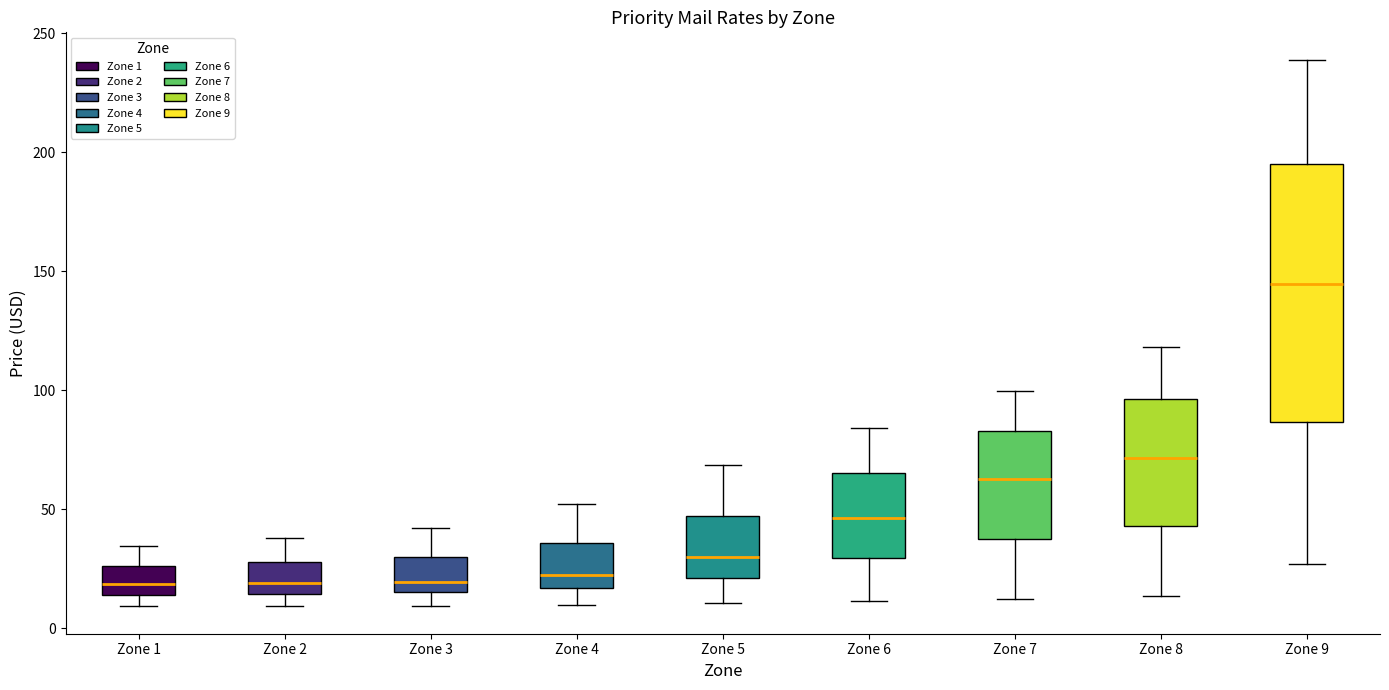

Which box is the tallest, from its lower edge to its upper edge?

Zone 9